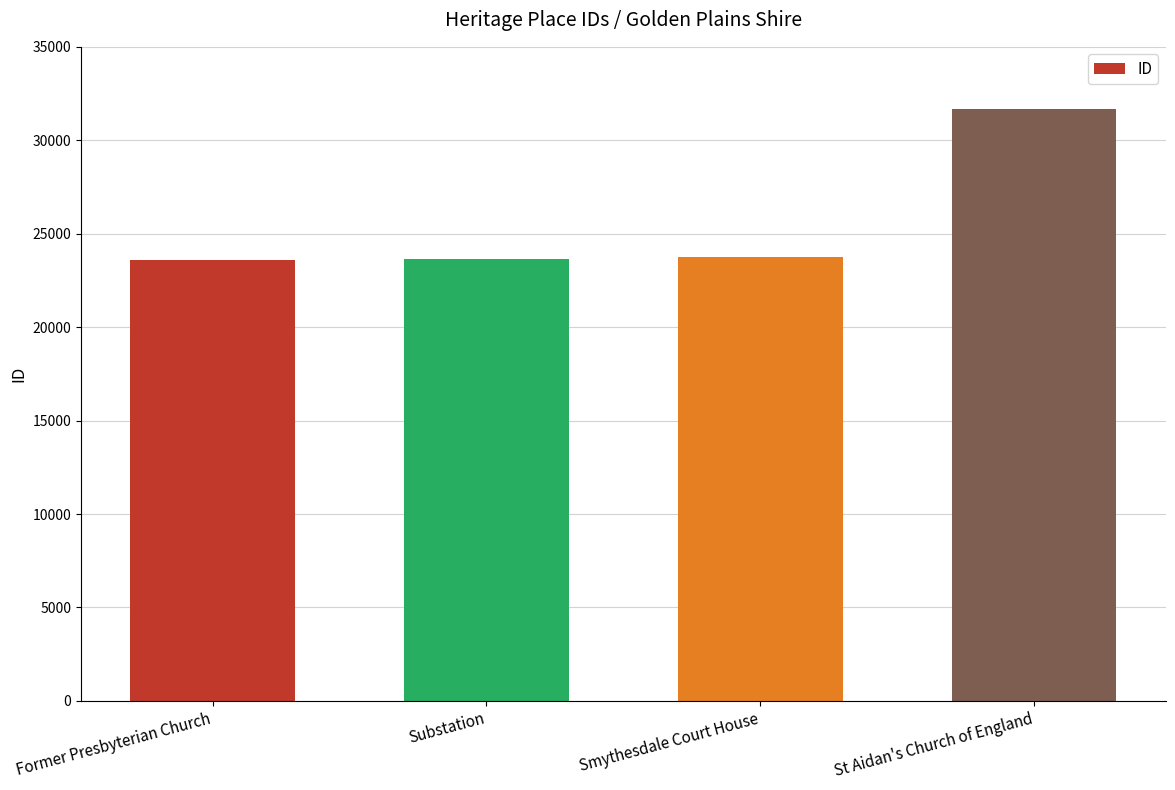

What is the maximum value shown in the chart?

31663